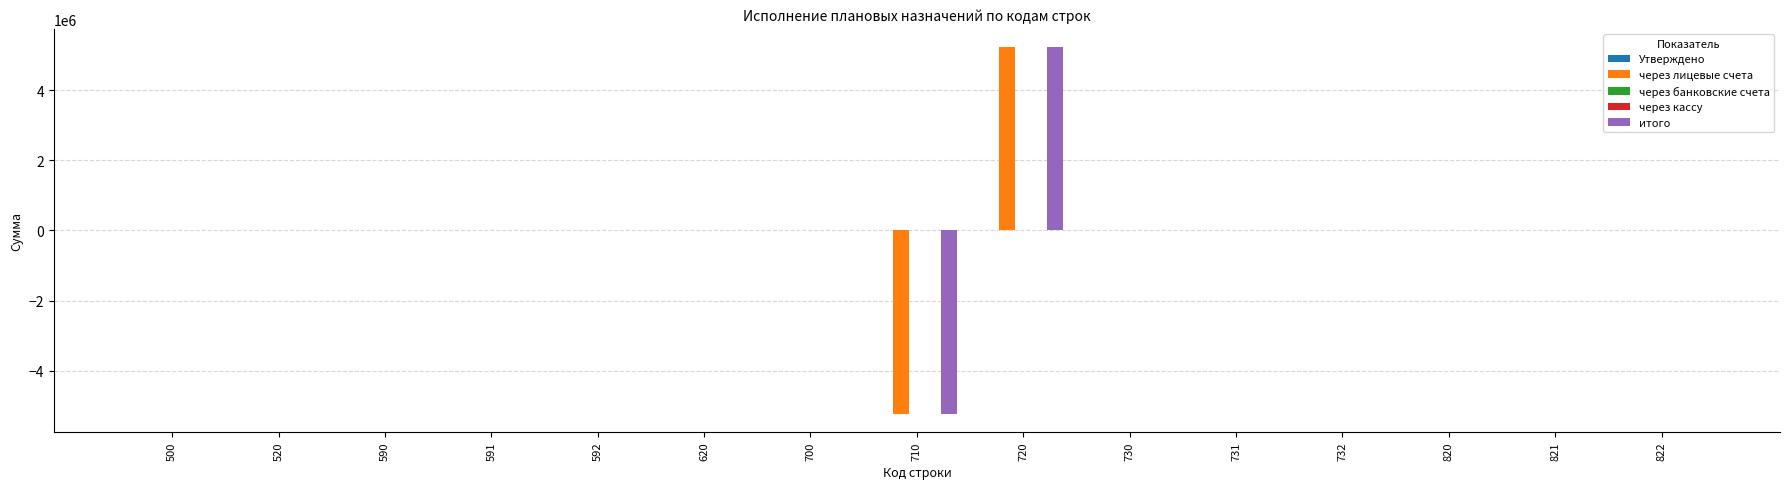

How many negative values does the через лицевые счета series have?

1